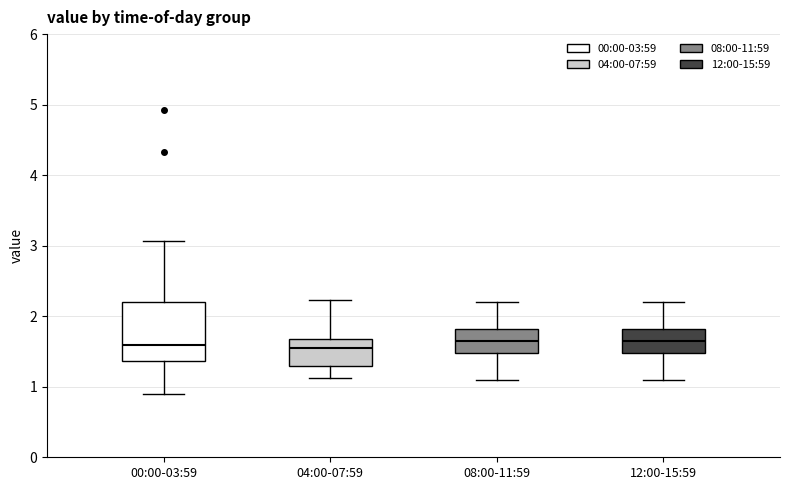

Where is the lower edge of the box for 04:00-07:59 on the y-axis? The values are not printed on the chart, so give them approximately, as read against the axis.

1.3